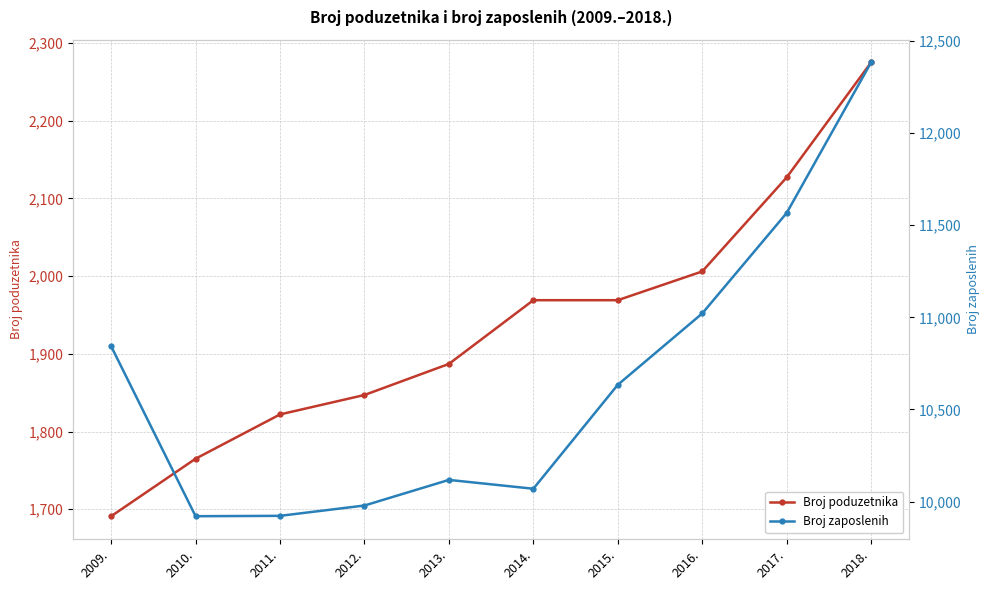

Where does the Broj poduzetnika series first go above 1969?

2016.